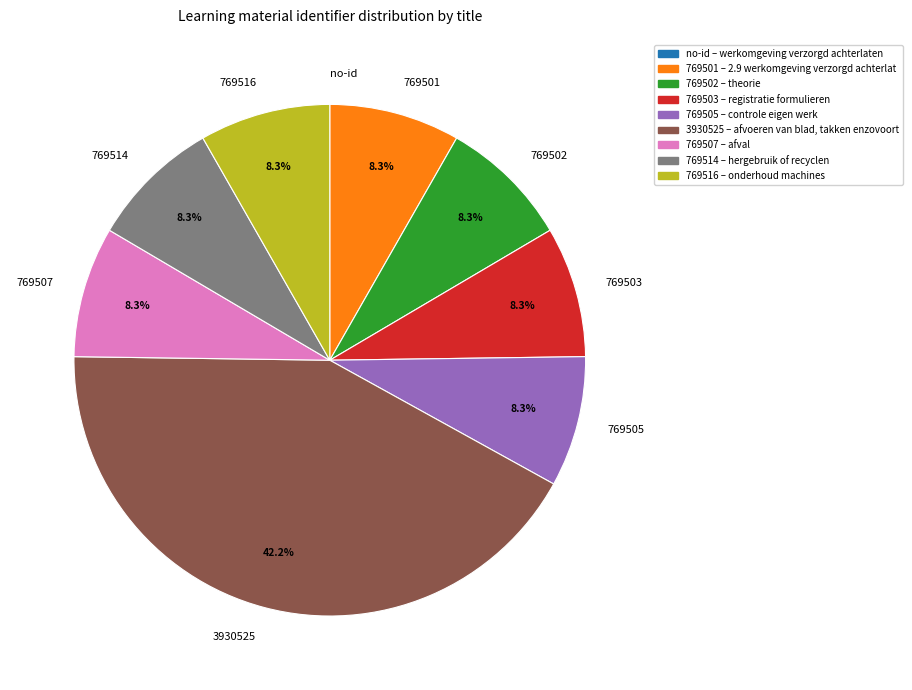

Is there a majority slice in this chart?

No